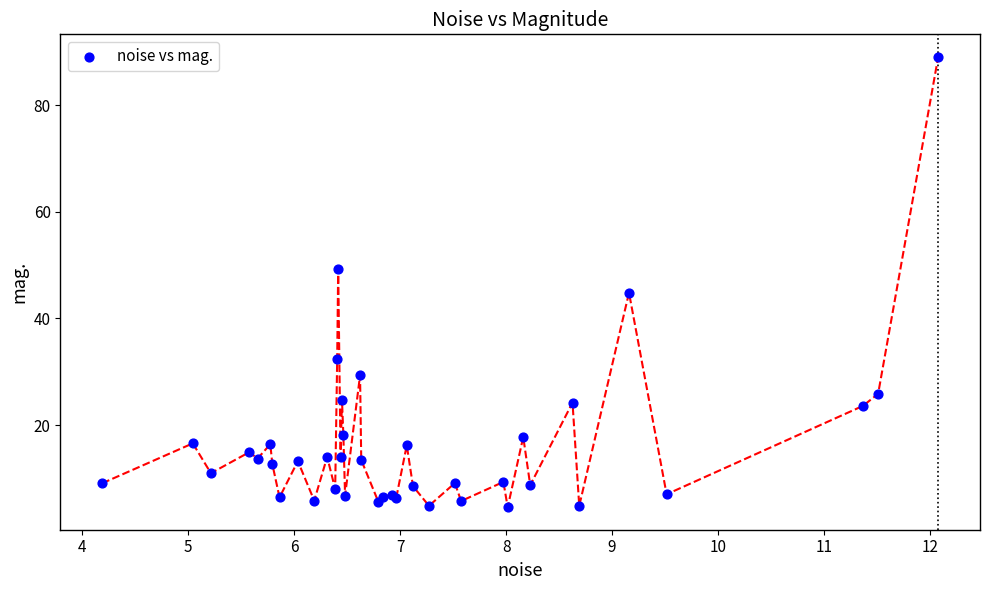

What Y value in the scatter plot is closest to 46?

44.8